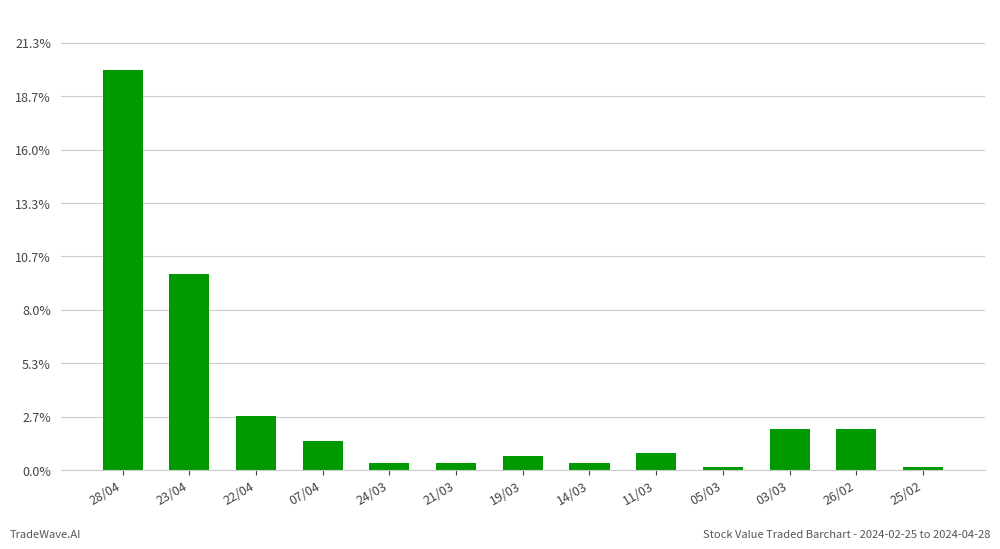

Where does the data first go above 326?

28/04